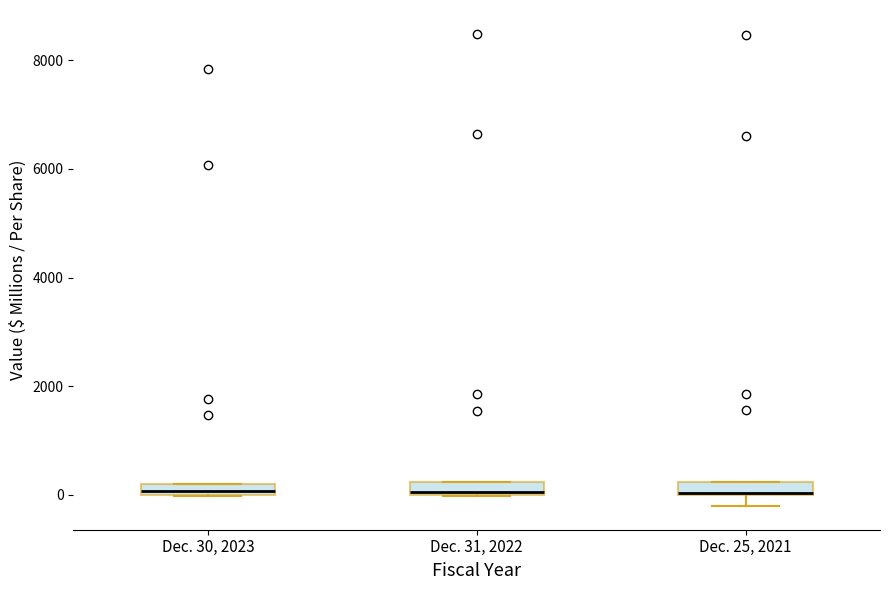

Where is the upper edge of the box for Dec. 31, 2022 on the y-axis? The values are not printed on the chart, so give them approximately, as read against the axis.

200